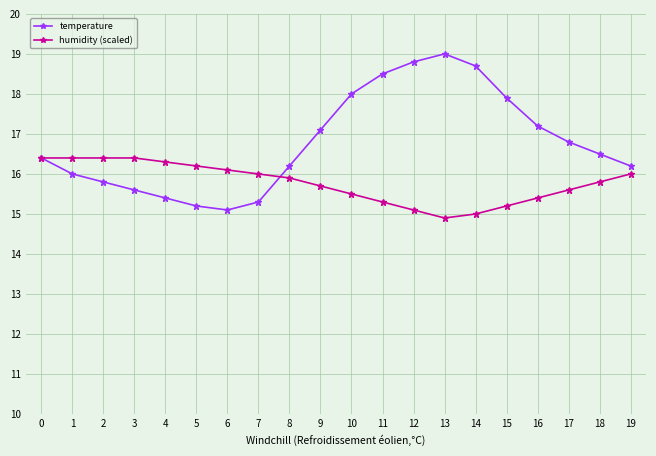

Count the number of categories in the chart.

20